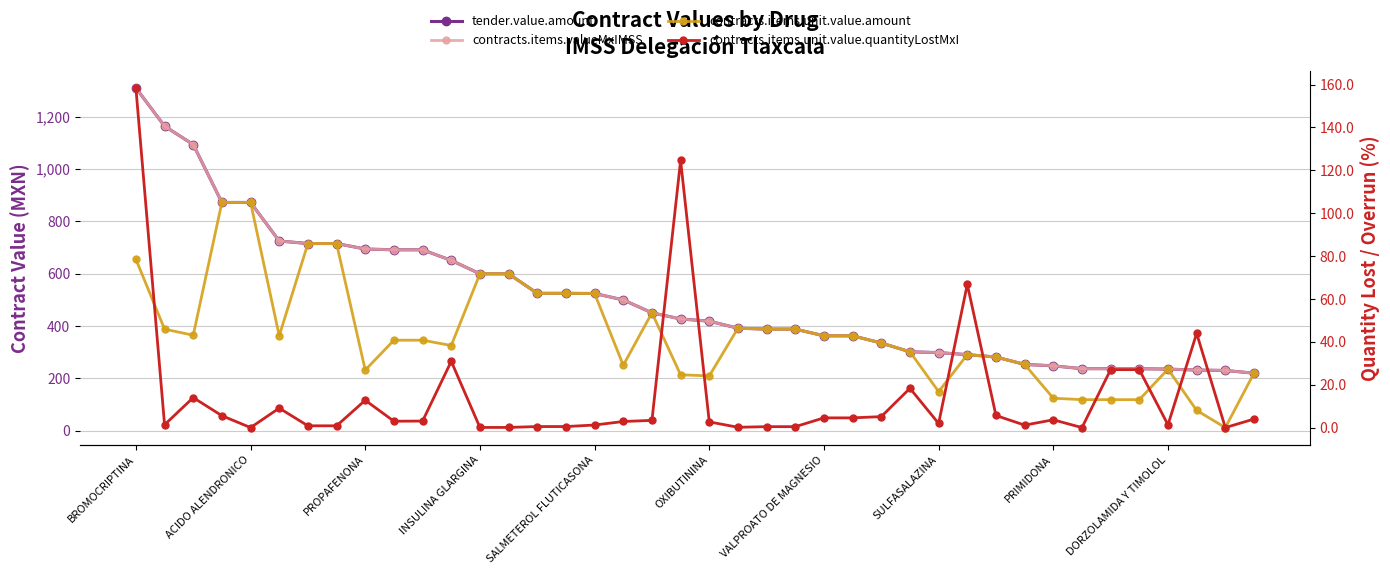

Is the value of contracts.items.unit.value.quantityLostMxI at 30 greater than the value of contracts.items.valueMxIMSS at 12?

No